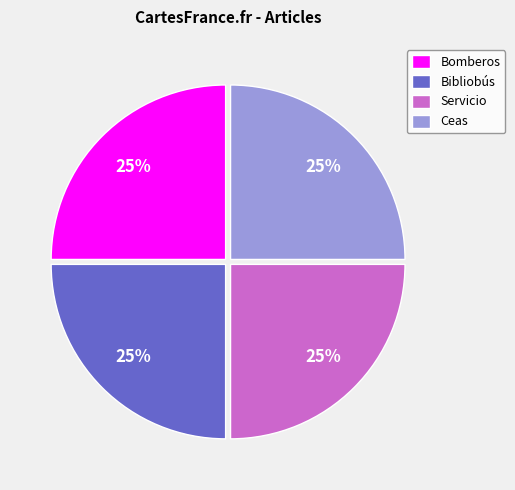

Is there a majority slice in this chart?

No